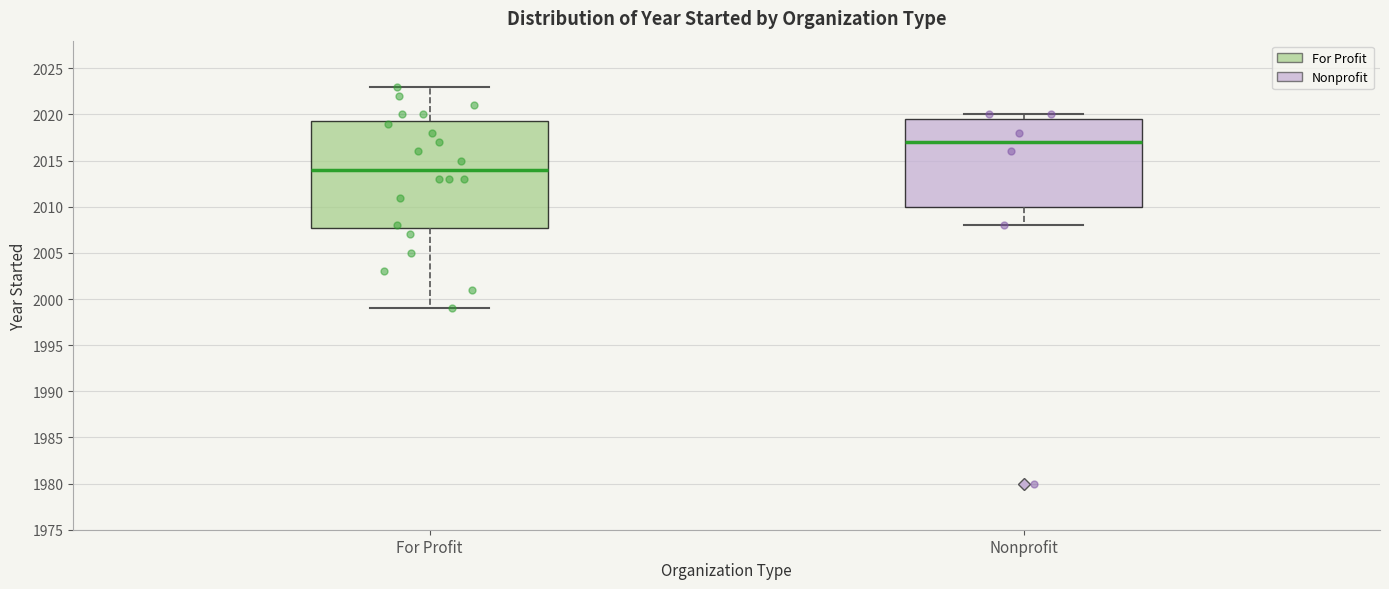

Reading left to right, transcribe this box plot: for each box, give where its median line is, the range the box spans, and where its two whiskers end, as read against the y-axis. The values are not printed on the chart, so give them approximately, as read against the axis.

For Profit: median 2014.0, box 2008.0 to 2019.5, whiskers 1999.0 to 2023.0
Nonprofit: median 2017.0, box 2010.0 to 2019.5, whiskers 2008.0 to 2020.0